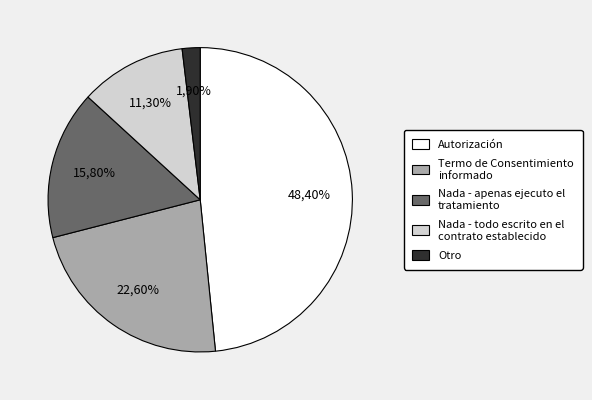

Rank the categories by value from highest to lowest.

0, 1, 2, 3, 4